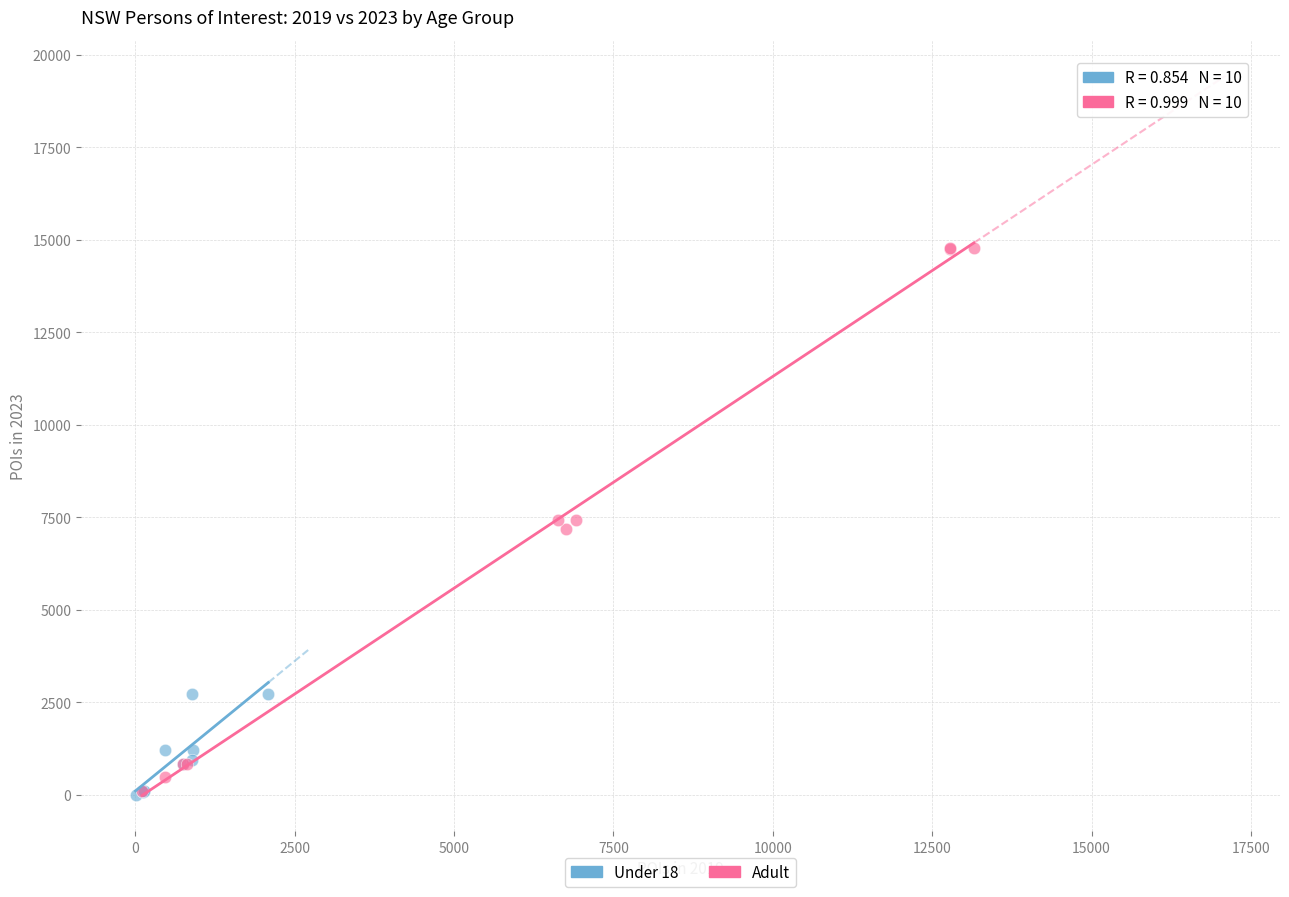

What are all the series names shown in the legend?

Under 18, Adult